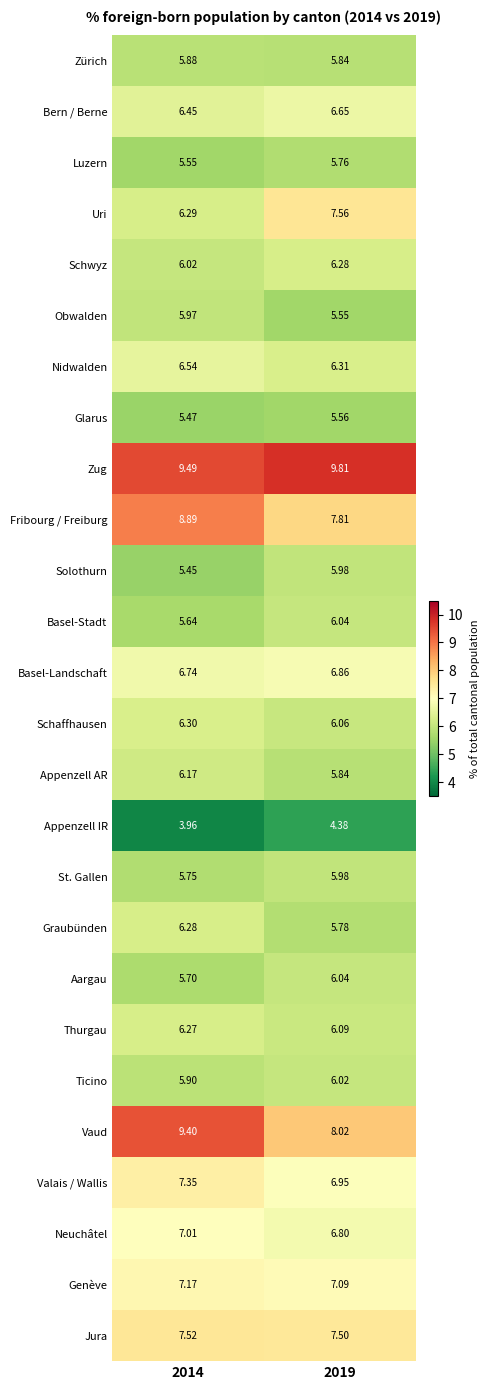

Which series has the largest total across all categories?

Zug